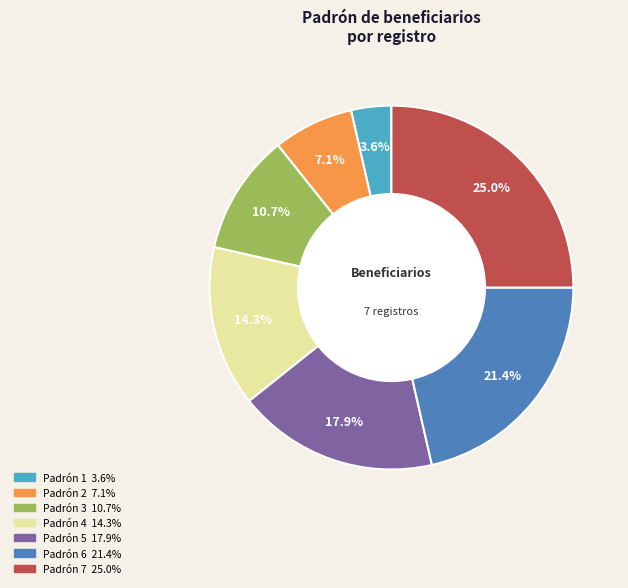

What is the largest slice in the pie chart?

Padrón 7